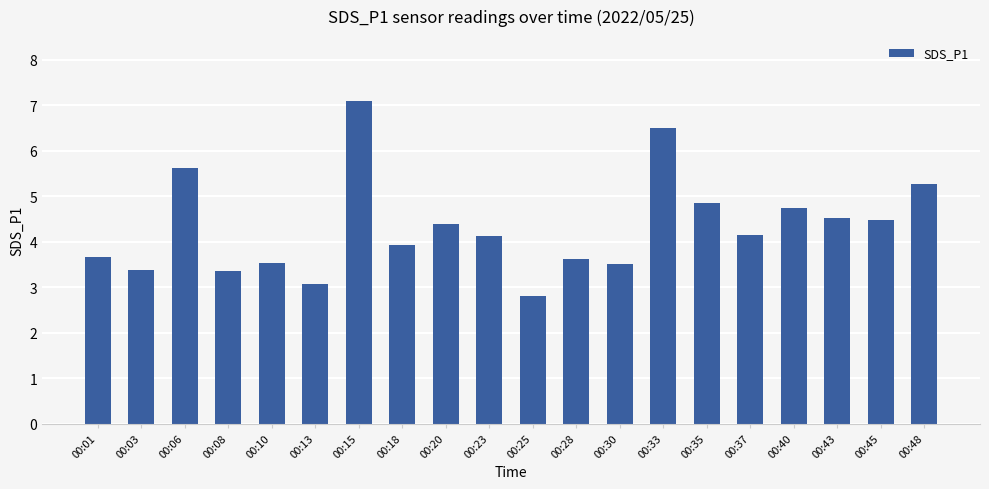

What value does the data have at 00:18?

3.9